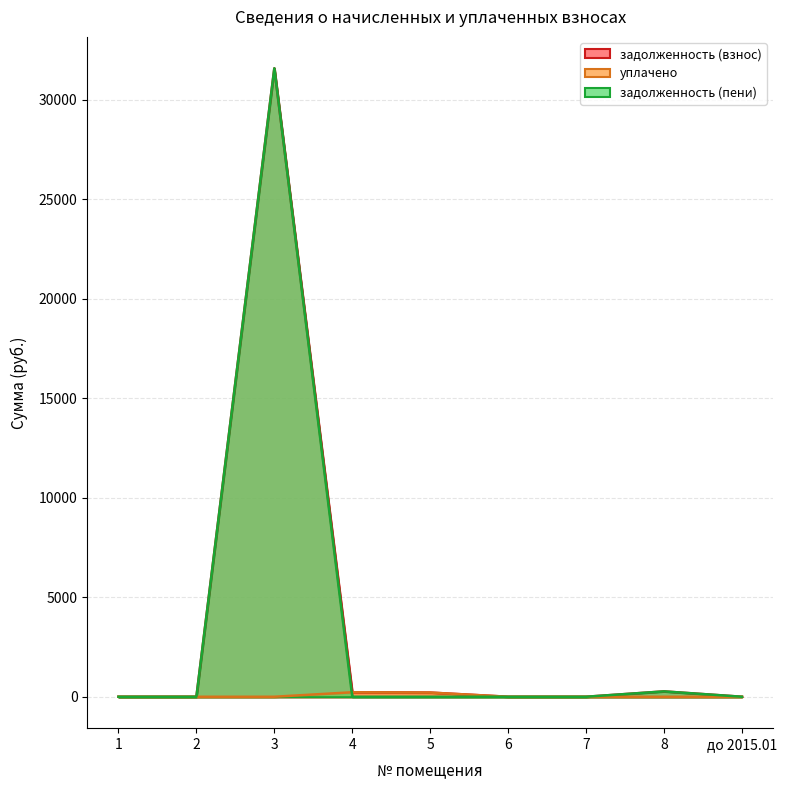

What is the value of the задолженность (взнос) point at the 8th from the left?

268.9